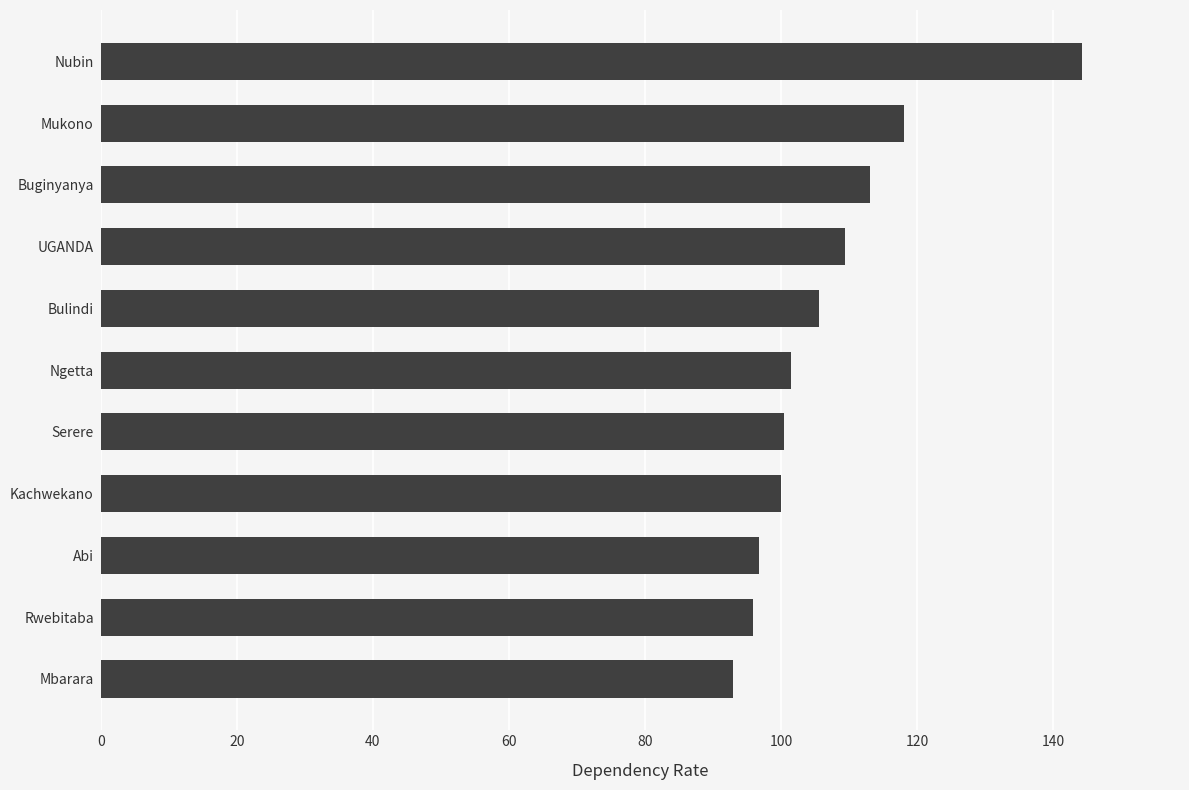

Are the bars horizontal?

Yes